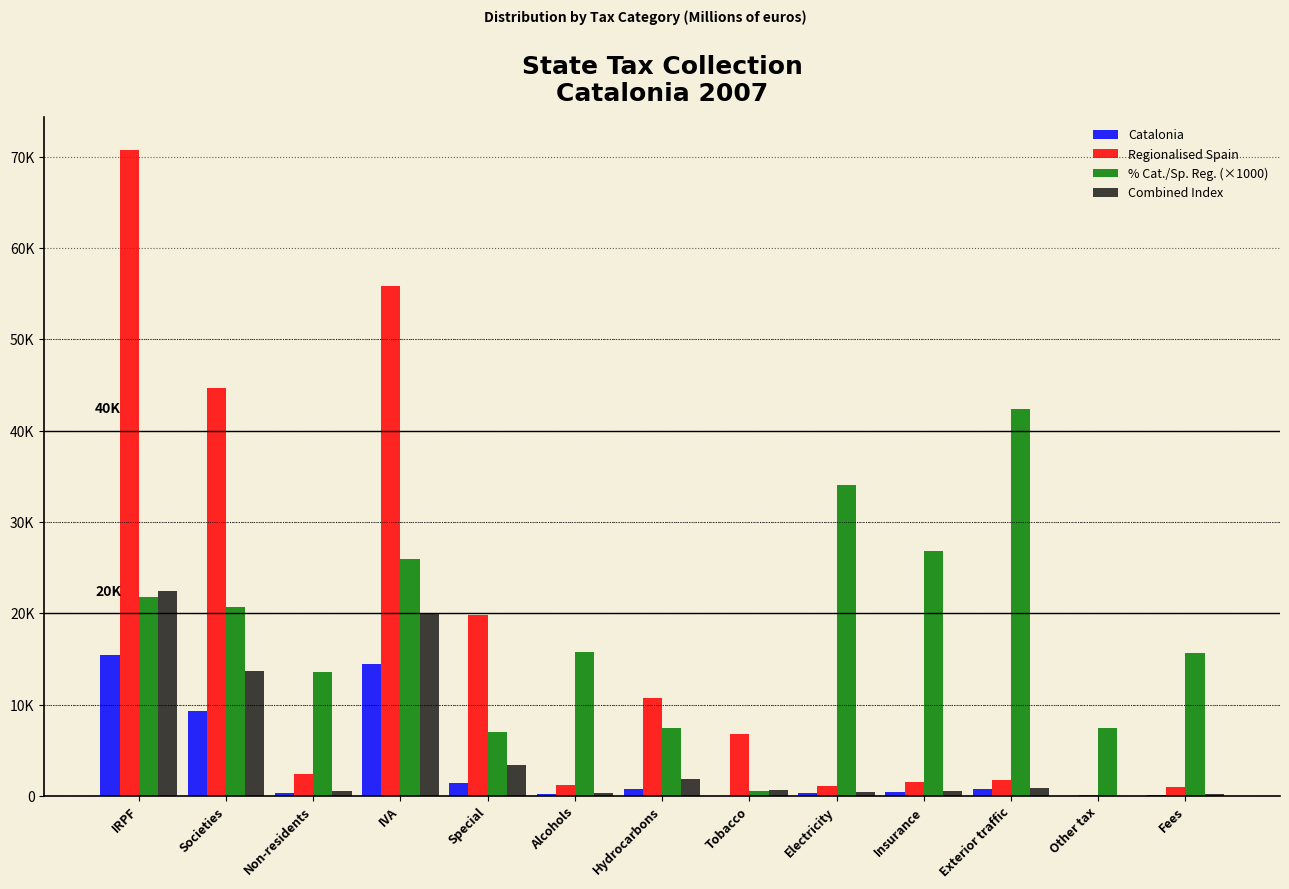

What are all the series names shown in the legend?

Catalonia, Regionalised Spain, % Cat./Sp. Reg. (×1000), Combined Index